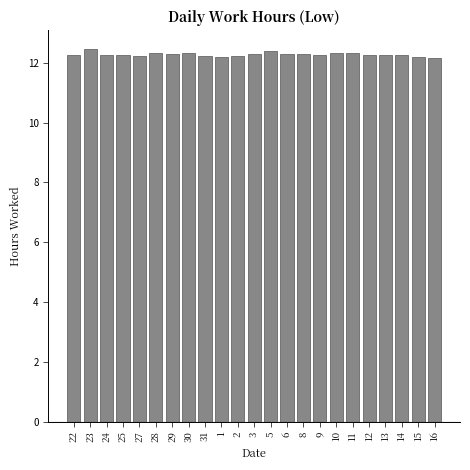

What is the ratio of the value at 2 to the value at 11?

1.0